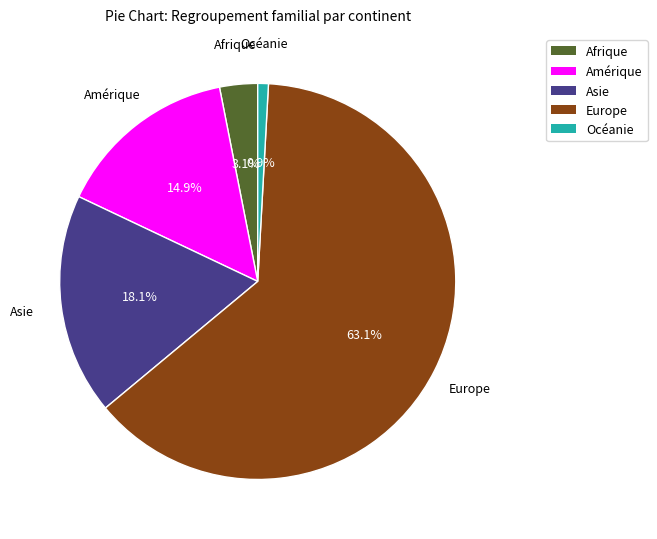

Is the sum of Océanie and Europe greater than half?

Yes